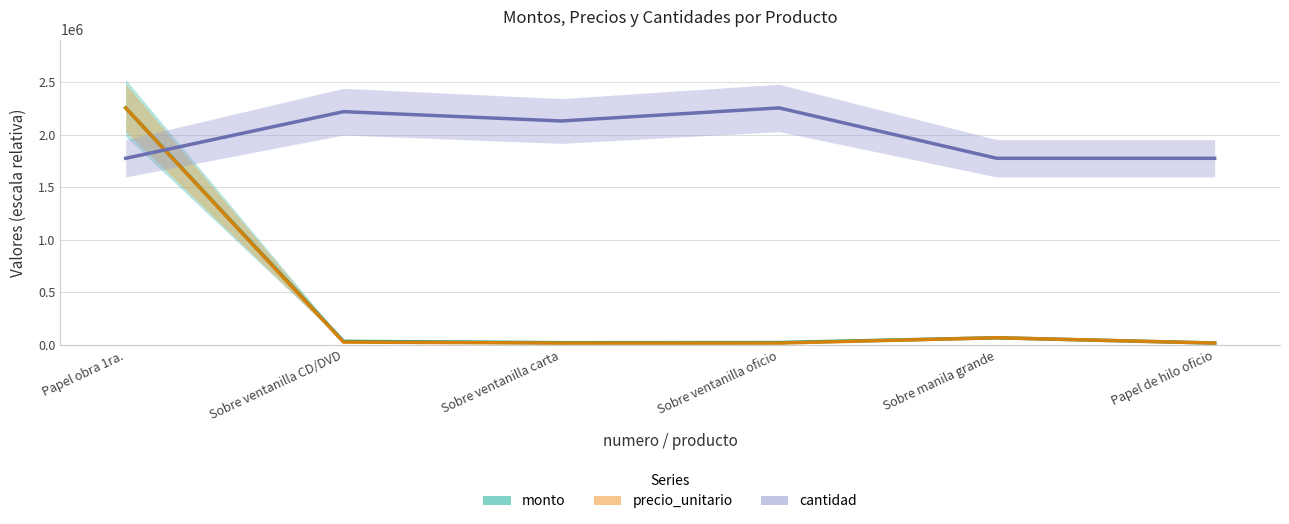

What is the label of the 3rd point from the left?

Sobre ventanilla carta